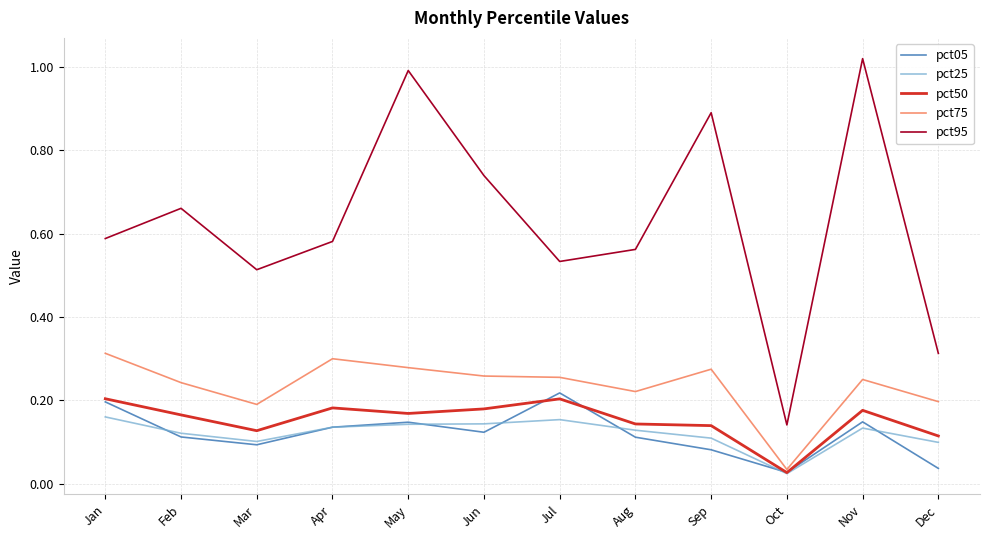

The value of pct75 at Mar is 0.0. True or false?

False